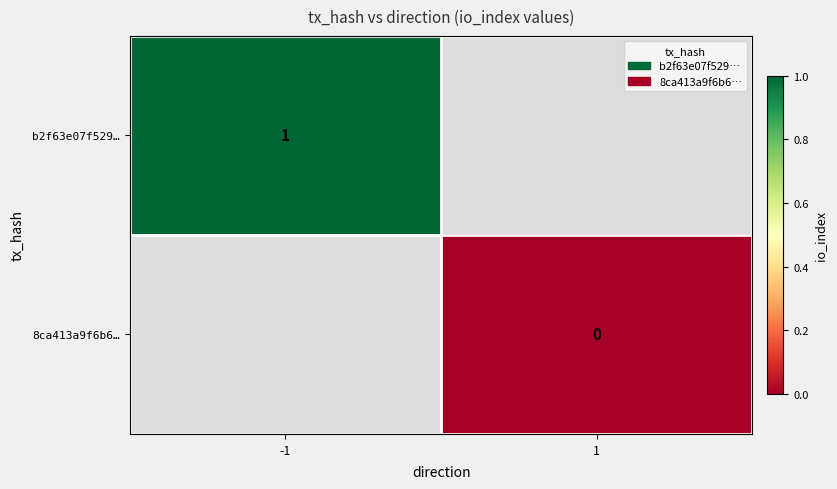

Is the value of b2f63e07f529… at -1 greater than the value of 8ca413a9f6b6… at 1?

Yes